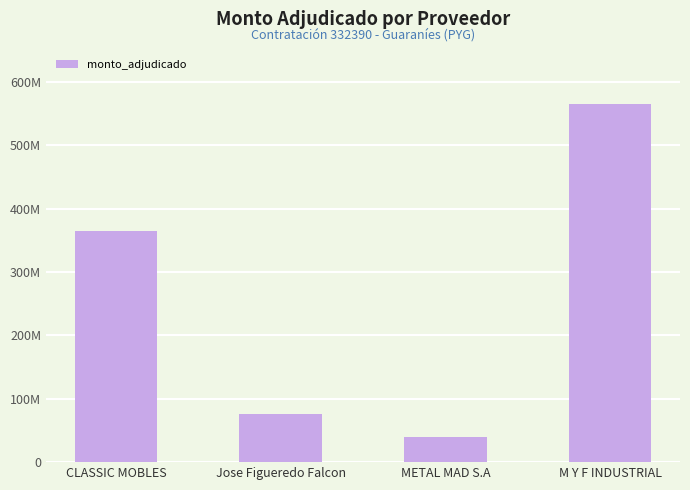

At which label does the data first exceed 364460800?

M Y F INDUSTRIAL